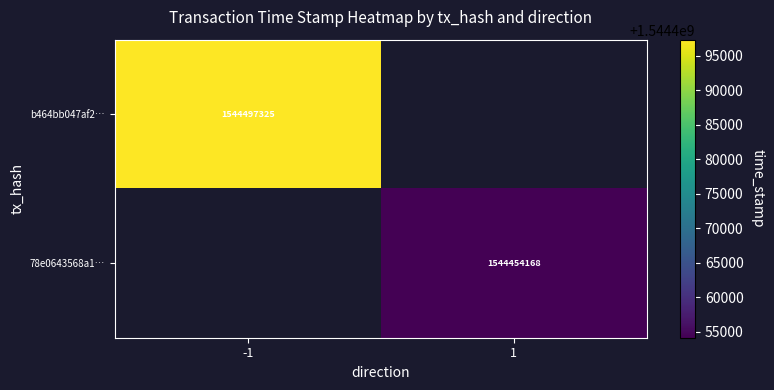

True or false: 78e0643568a1… has a value of 1544454168 at 1.

True